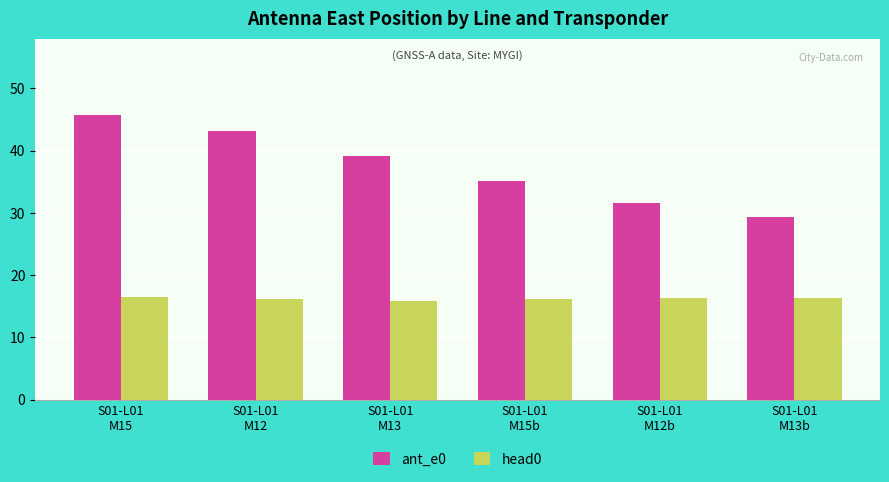

Which series changed the most between S01-L01
M15 and S01-L01
M13b?

ant_e0